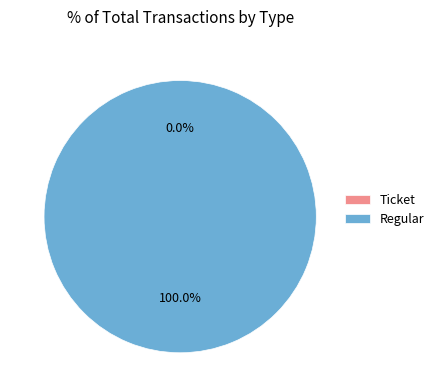

Does Regular account for over 50% of the chart?

Yes